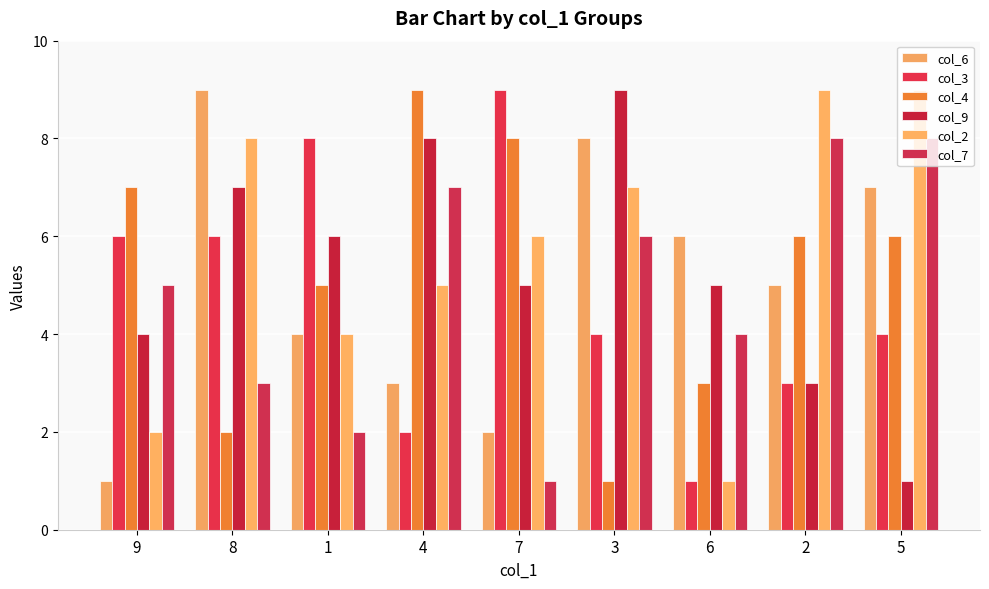

At which label does col_9 first exceed 5?

8